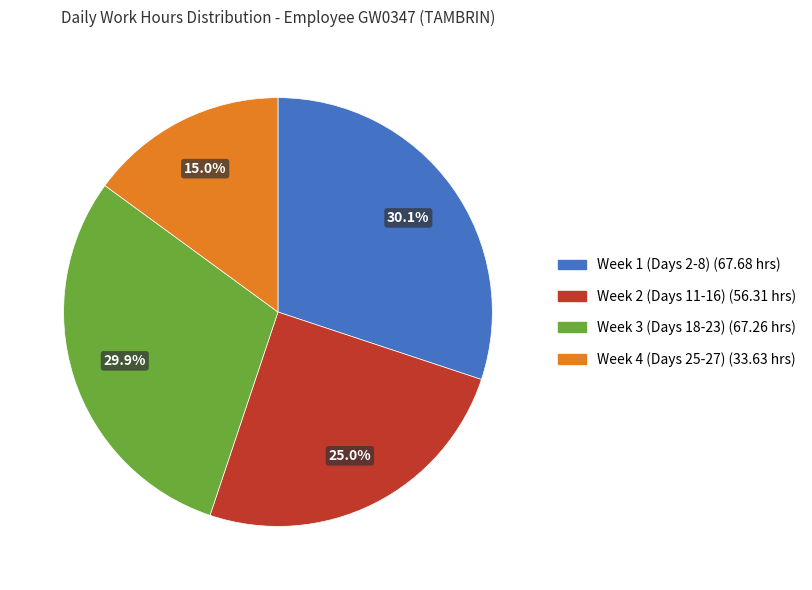

Is there a majority slice in this chart?

No